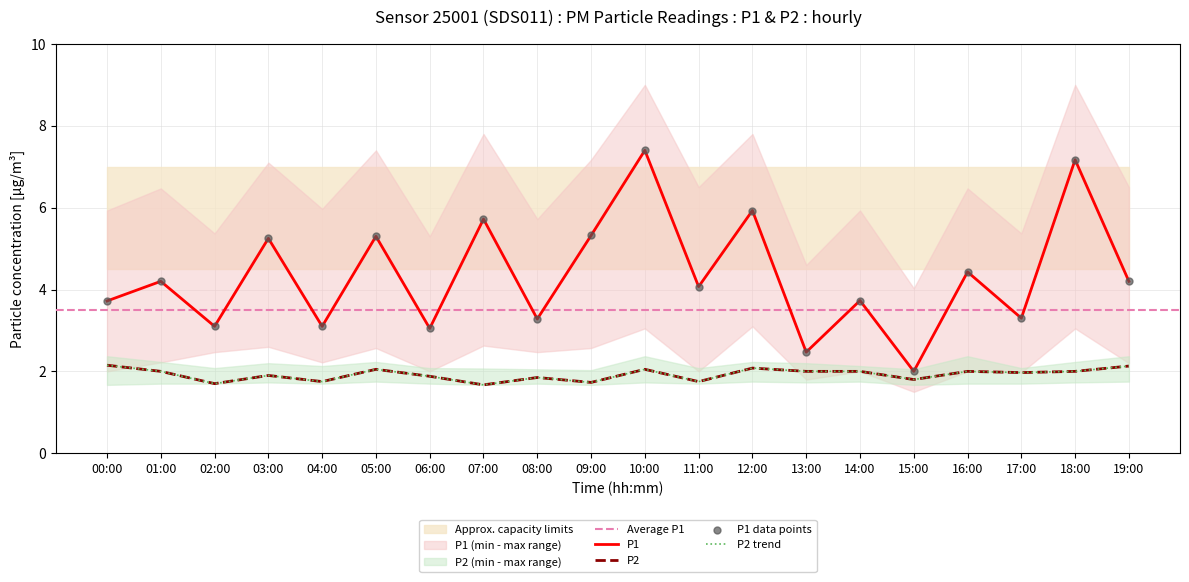

Which series reaches the maximum Y coordinate?

P1